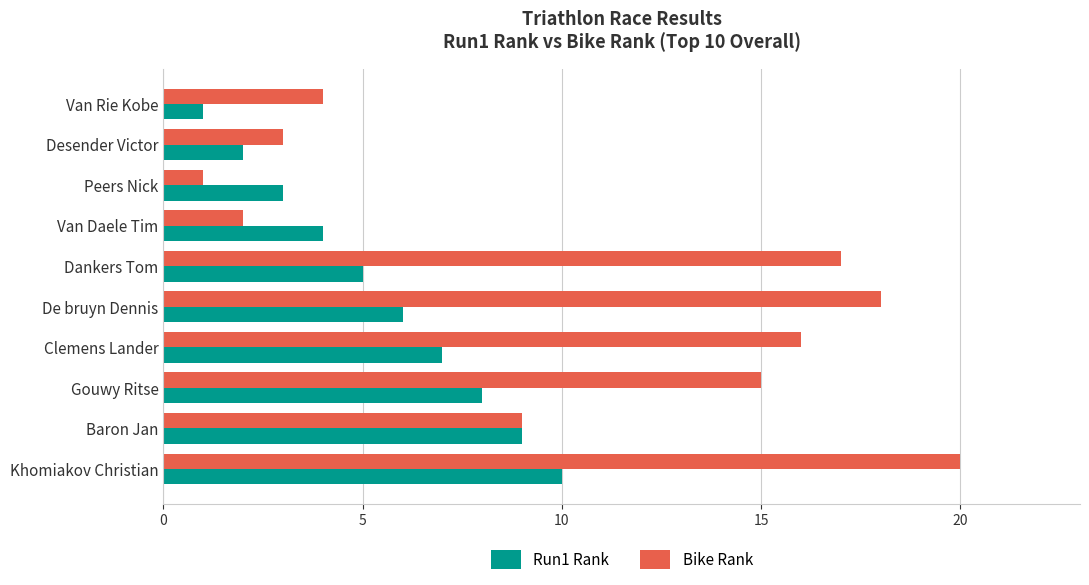

What is the spread (max minus min) of values at Van Rie Kobe?

3